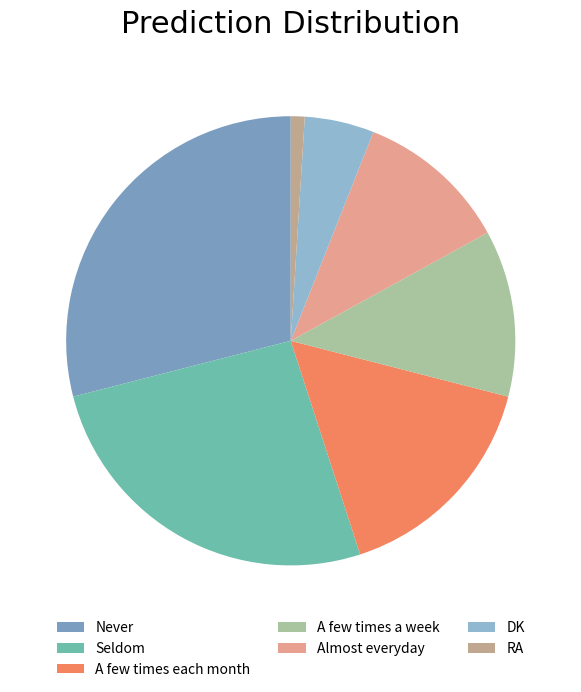

Which category has the biggest portion of the pie?

Never